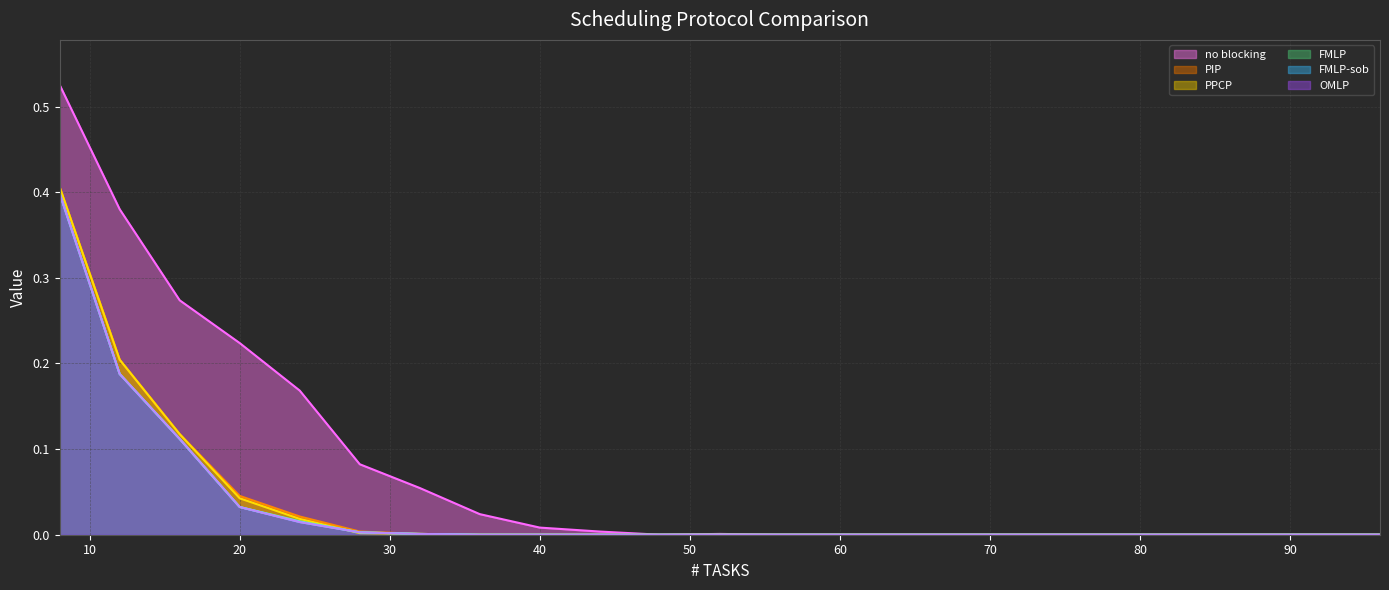

Does the chart display data point markers on the line(s)?

No